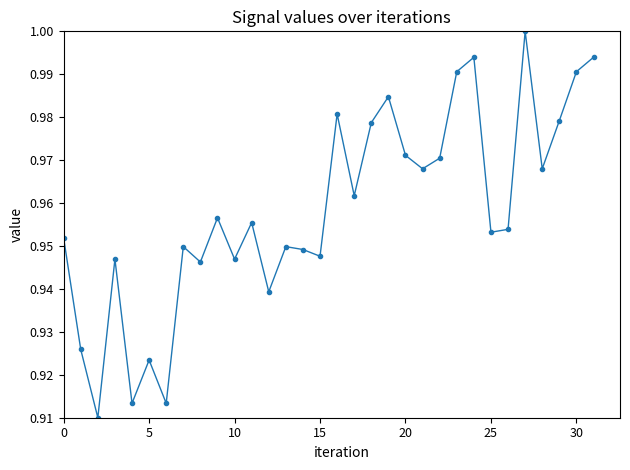

How many points are lower than both their immediate neighbors (excluding endpoints)?

11